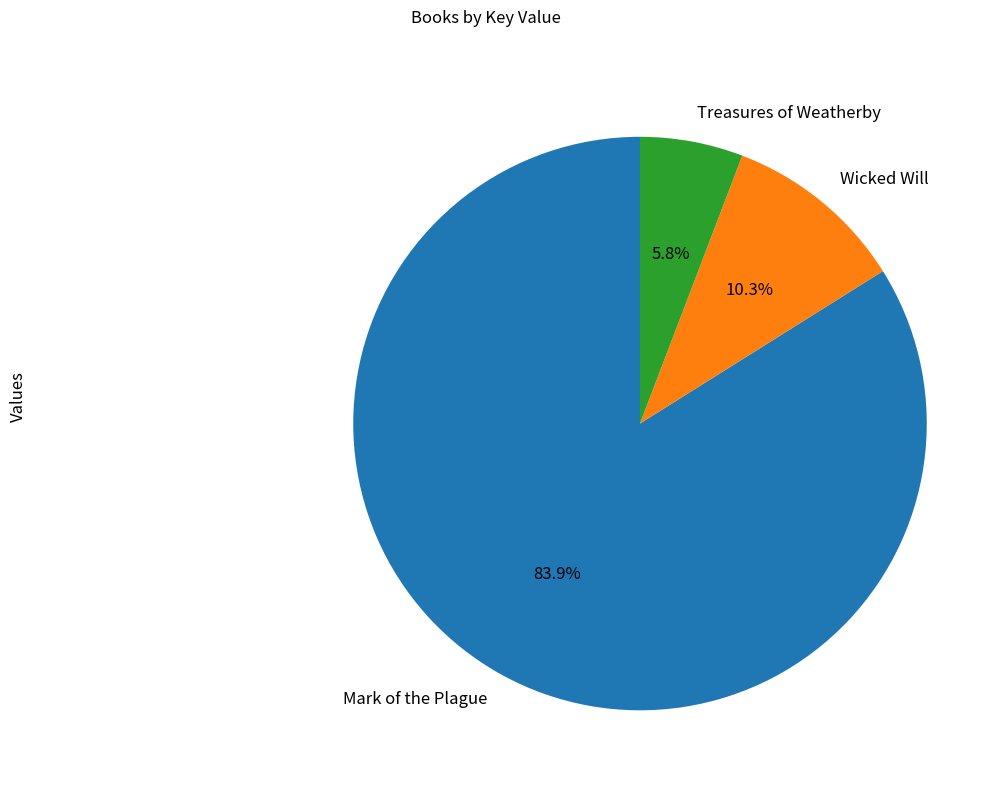

Rank the categories by value from lowest to highest.

Treasures of Weatherby, Wicked Will, Mark of the Plague